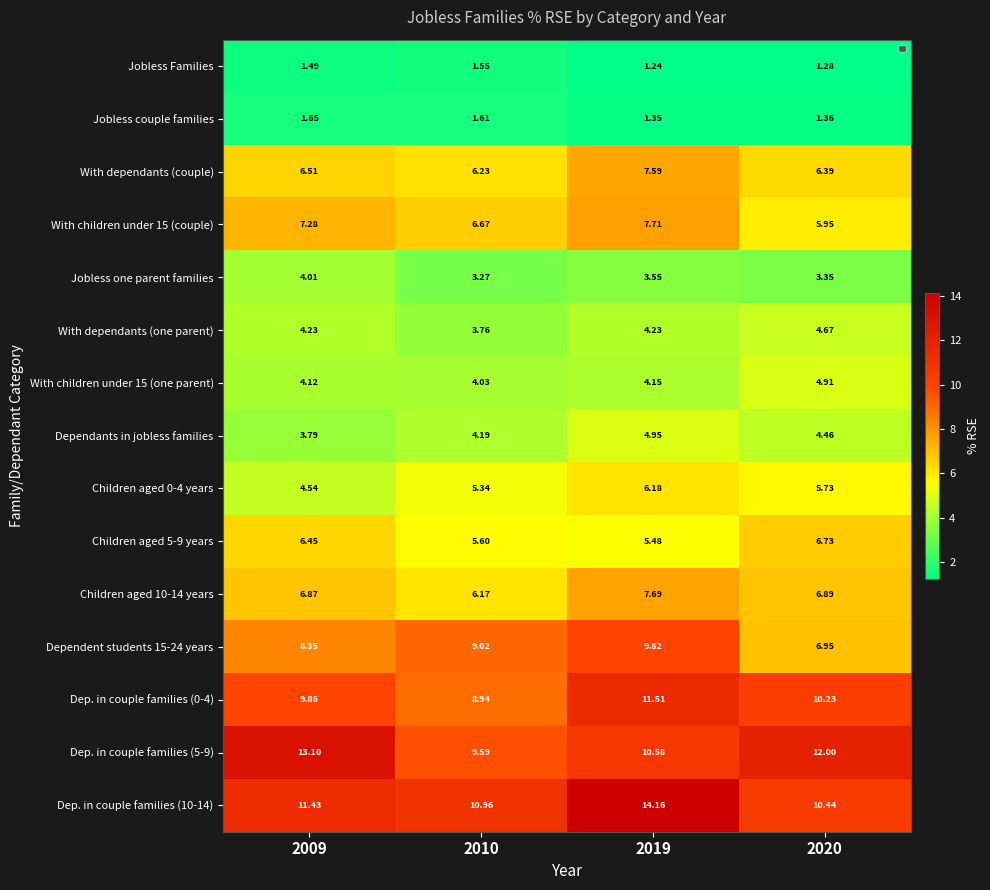

Is the value of With dependants (one parent) at 2019 greater than the value of Jobless one parent families at 2009?

Yes